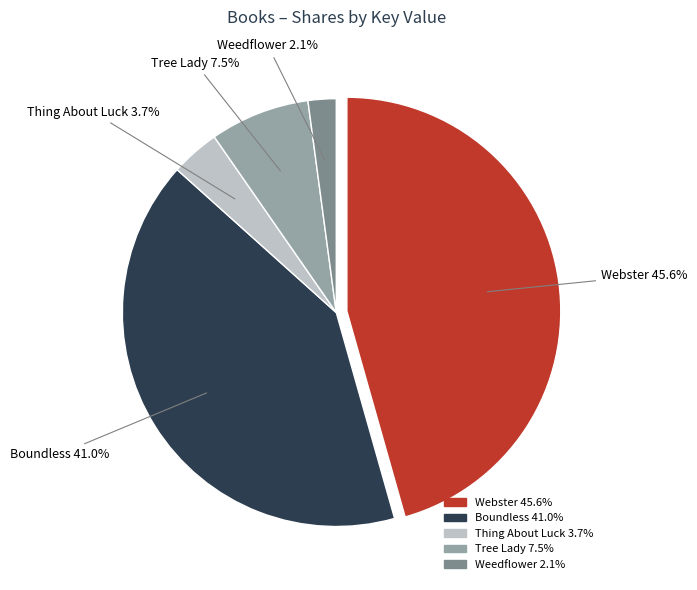

What is the ratio of the value at Thing About Luck to the value at Tree Lady?

0.5